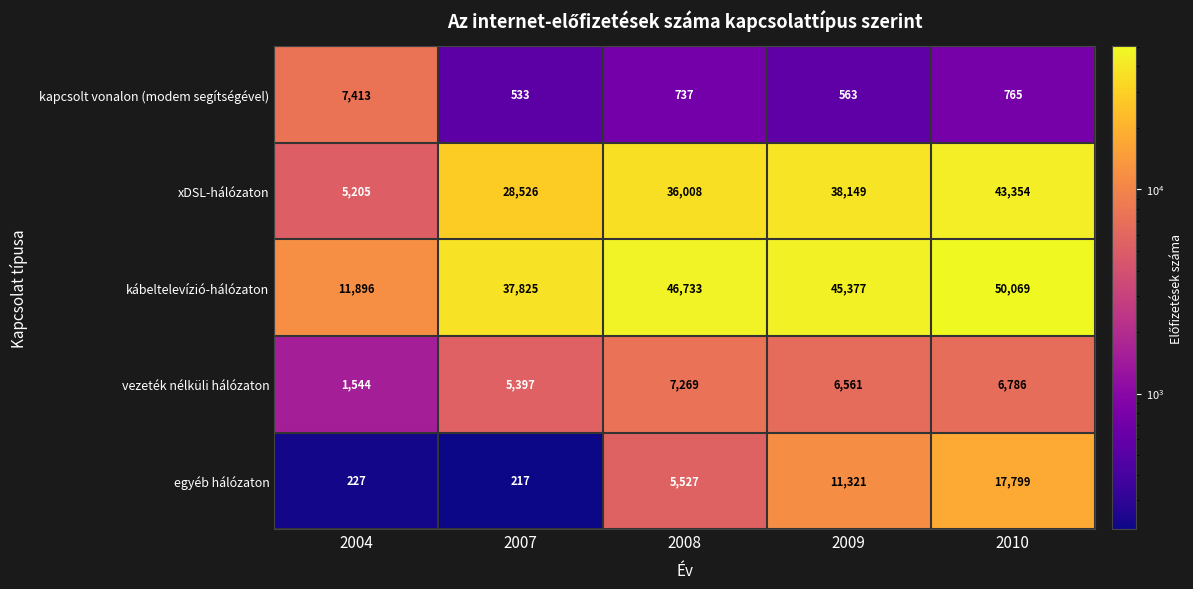

What is the difference between the maximum and minimum values in the egyéb hálózaton series?

17582